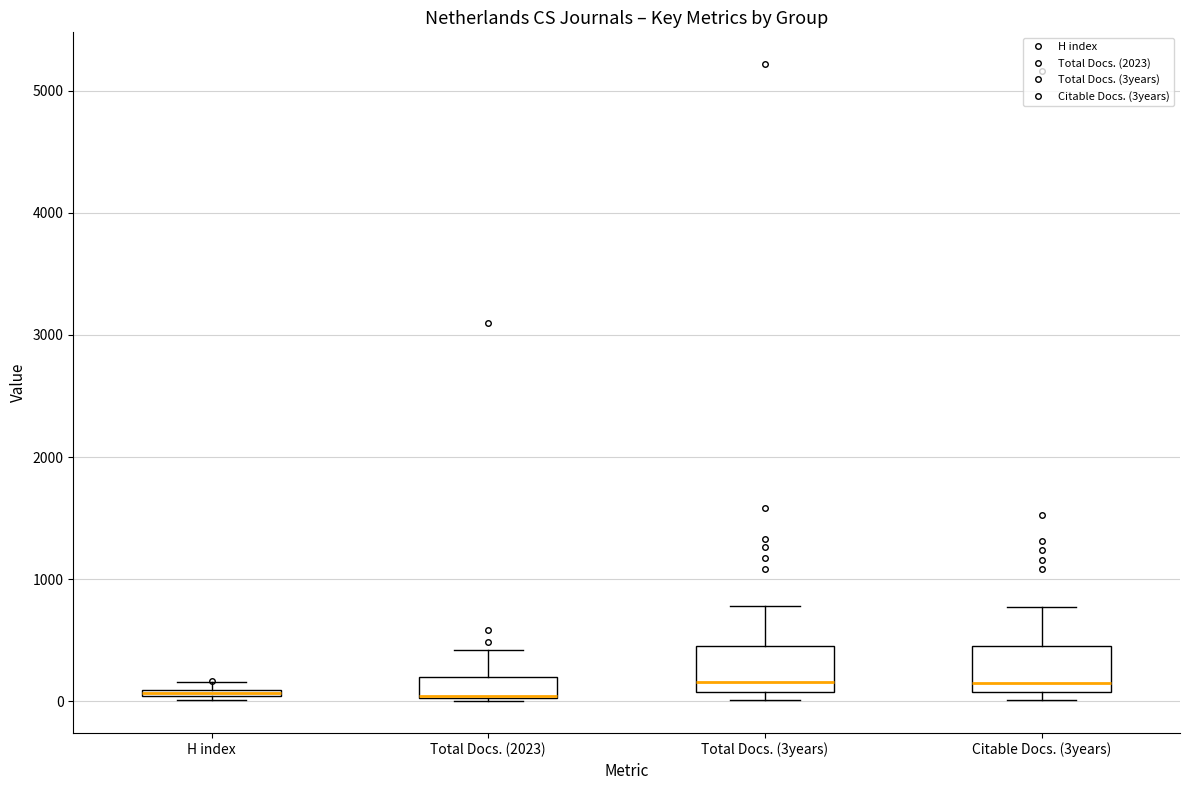

Where does the upper whisker of the box for Total Docs. (2023) end on the y-axis? The values are not printed on the chart, so give them approximately, as read against the axis.

400